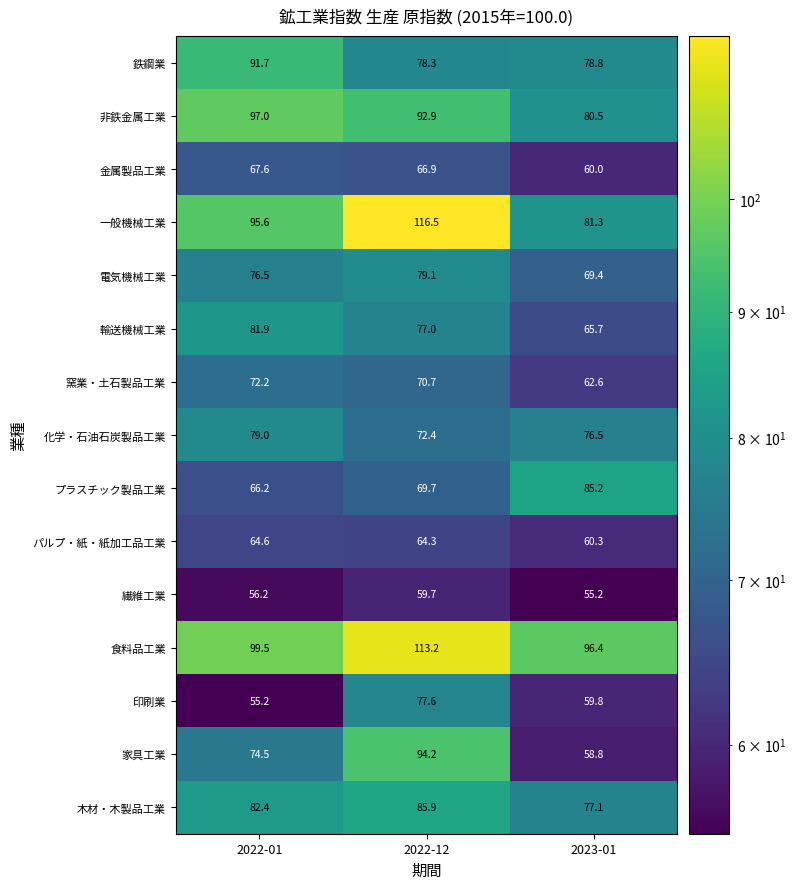

Which series has the widest spread of values?

家具工業